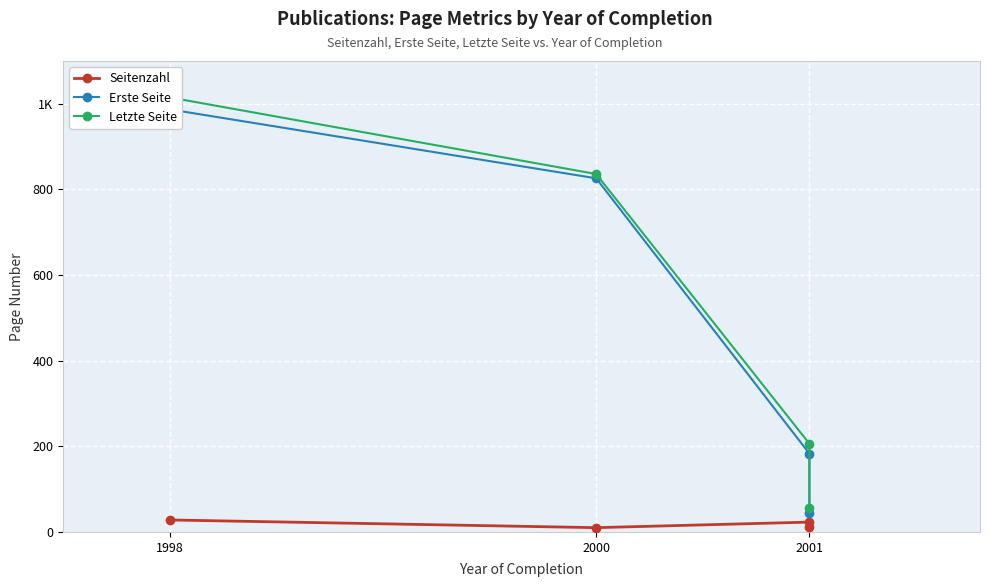

How many lines are shown in the chart?

3